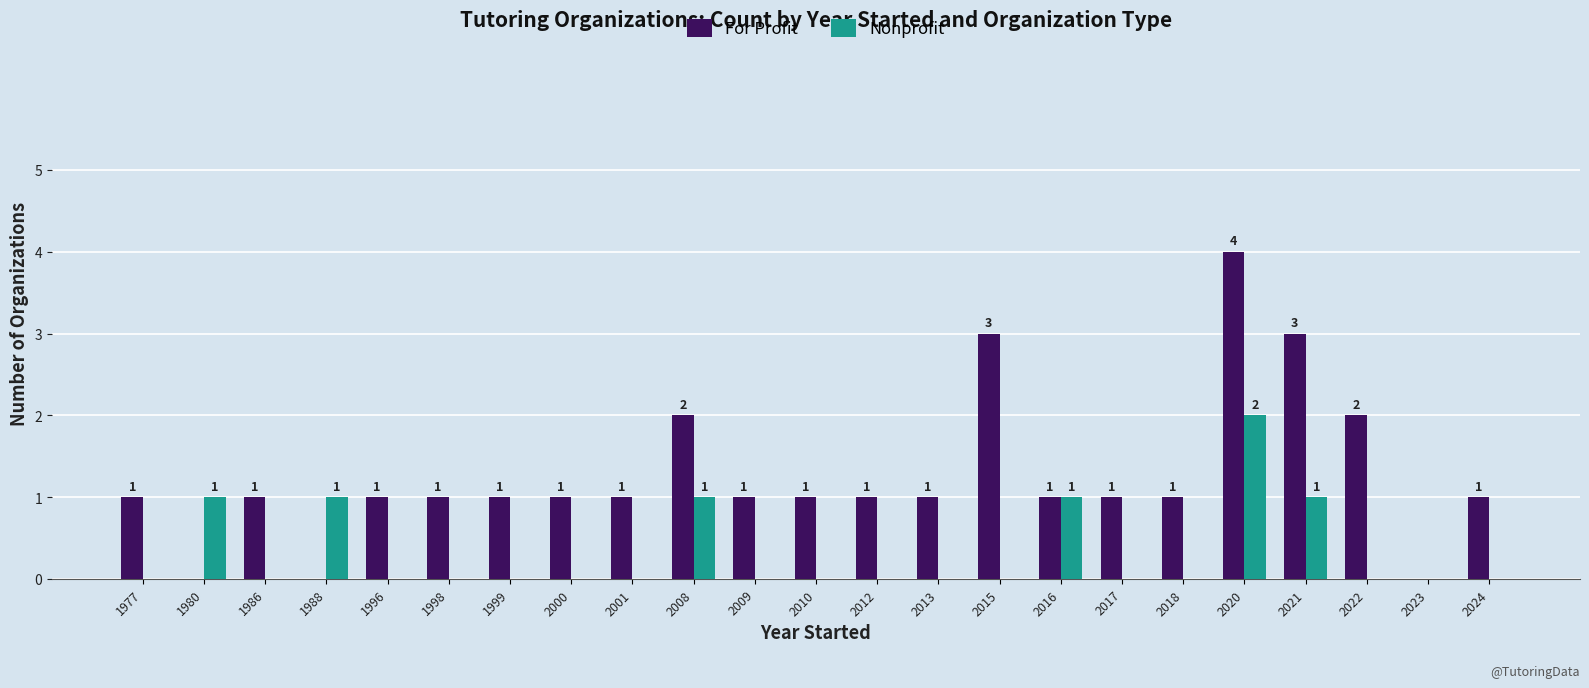

What are all the series names shown in the legend?

For Profit, Nonprofit